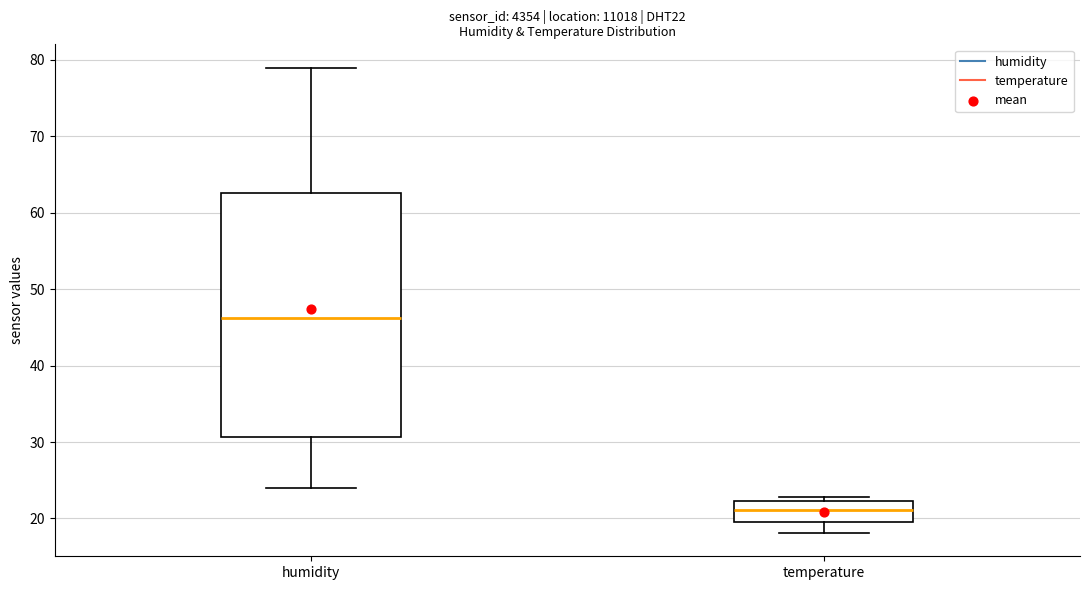

Reading left to right, read every box against the y-axis: the position of its median line, the range the box covers, and the ends of its whiskers. The values are not printed on the chart, so give them approximately, as read against the axis.

humidity: median 46, box 31 to 63, whiskers 24 to 79
temperature: median 21, box 20 to 22, whiskers 18 to 23